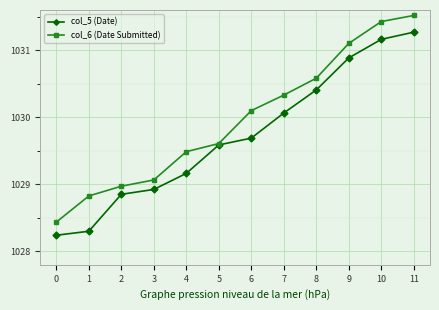

The value of col_5 (Date) at 1 is 1673.0. True or false?

False